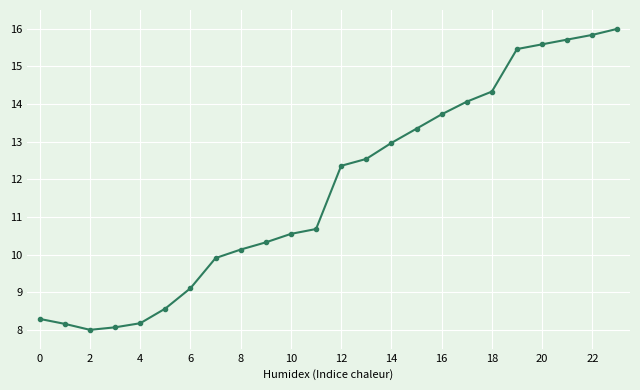

What is the value of the 10th point from the left?

10.3